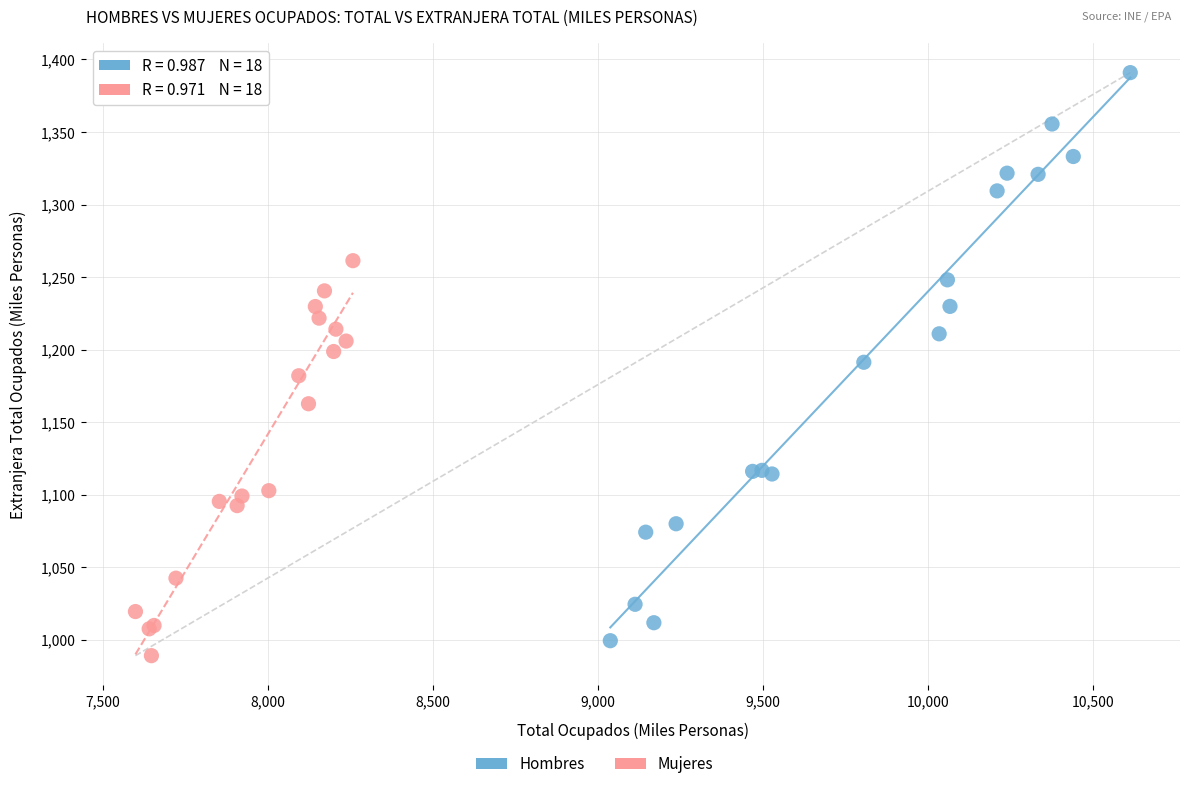

Which series contains the highest Y value?

Hombres